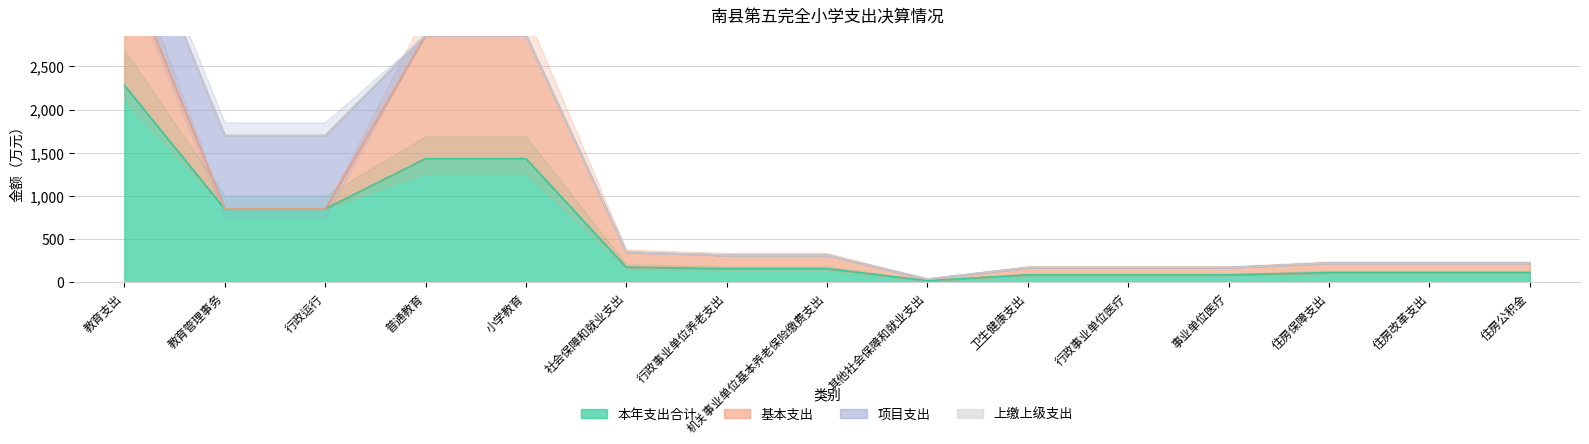

At which label does 本年支出合计 reach its peak?

教育支出